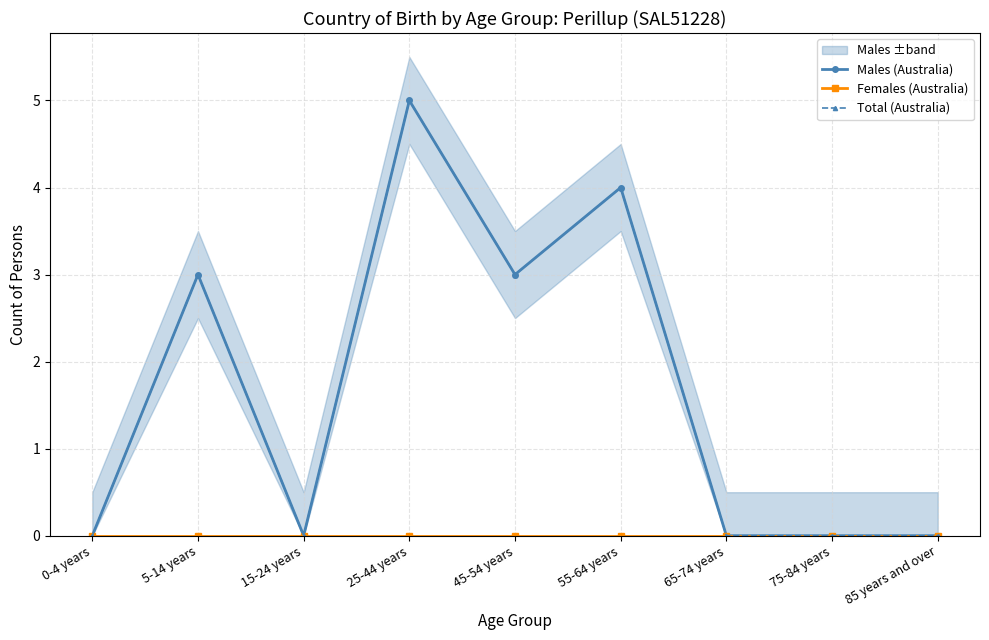

Rank the series at 55-64 years from lowest to highest value.

Females (Australia), Males (Australia), Total (Australia)